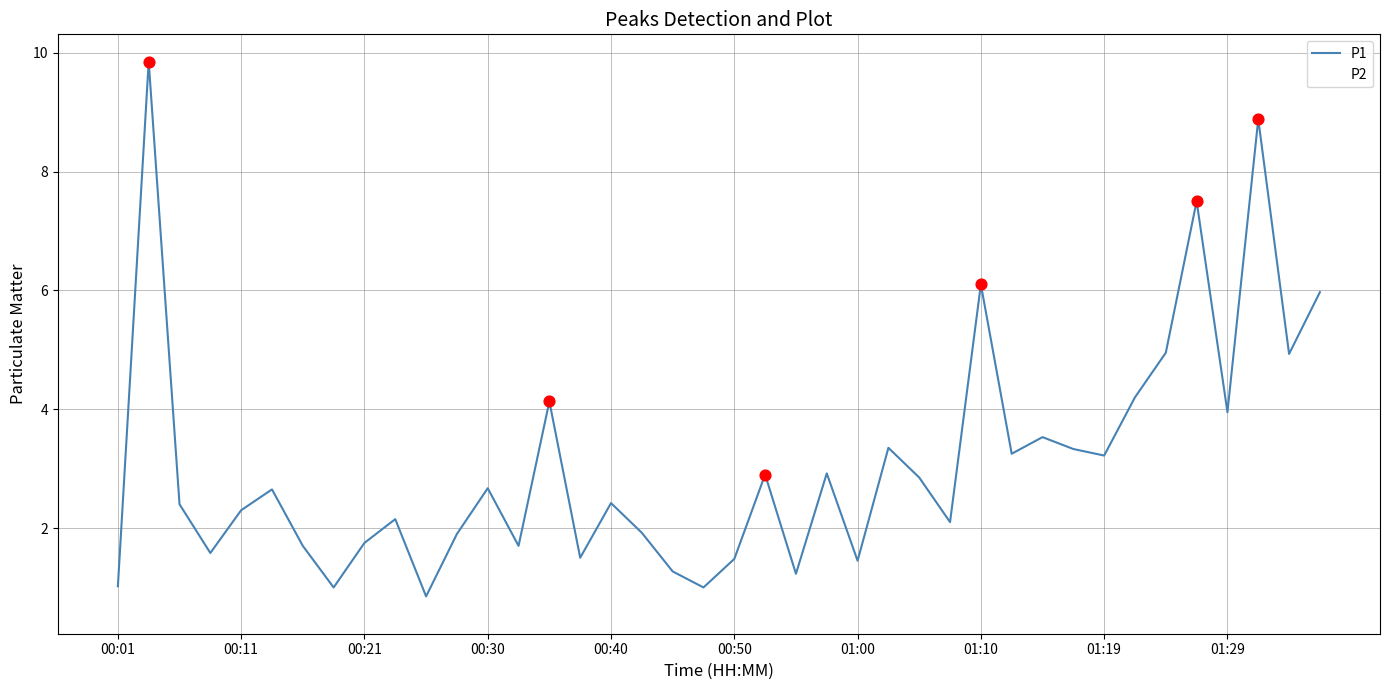

Which series has the largest range (max minus min)?

P1